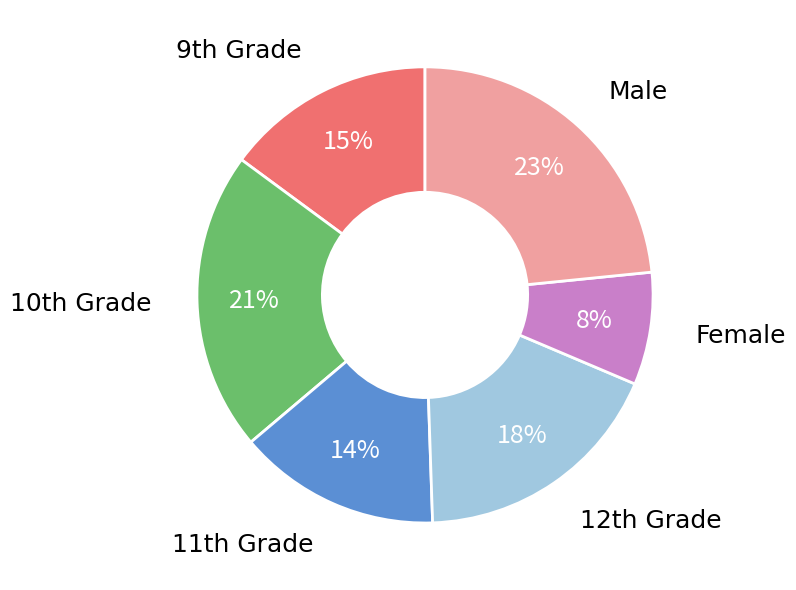

To the nearest percent, what is the difference between the largest and smallest slice percentages?

15%